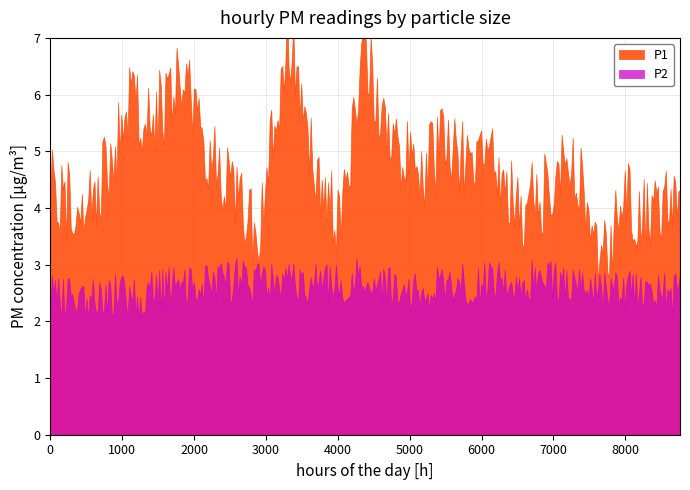

What is the spread (max minus min) of values at 23:00?

1.1